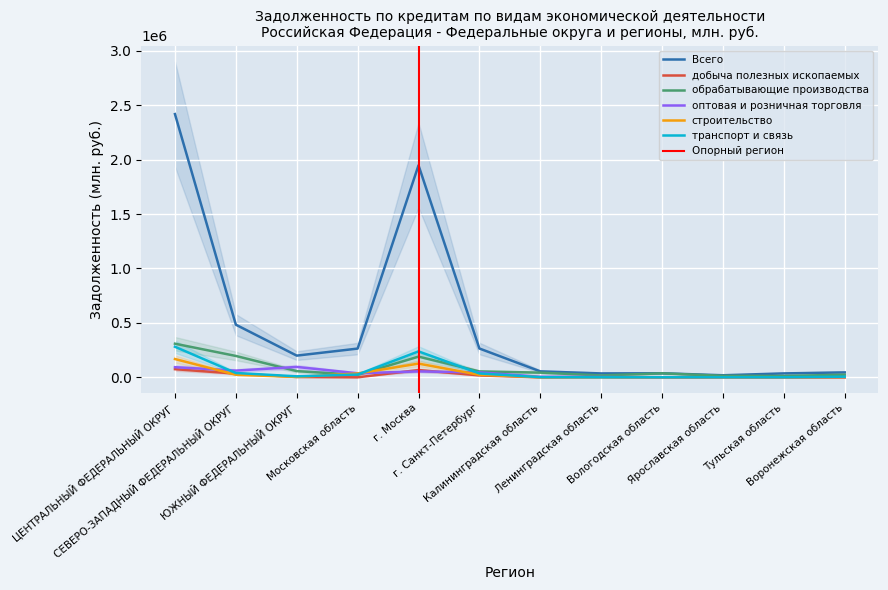

The транспорт и связь series shows 445196 at ЦЕНТРАЛЬНЫЙ ФЕДЕРАЛЬНЫЙ ОКРУГ. True or false?

False